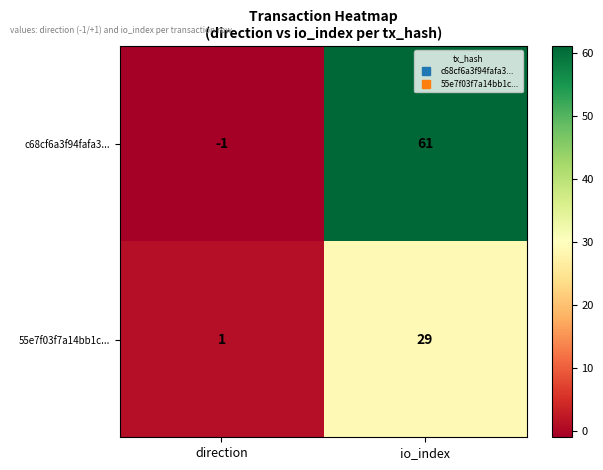

Rank the series by their average value, from highest to lowest.

c68cf6a3f94fafa3..., 55e7f03f7a14bb1c...